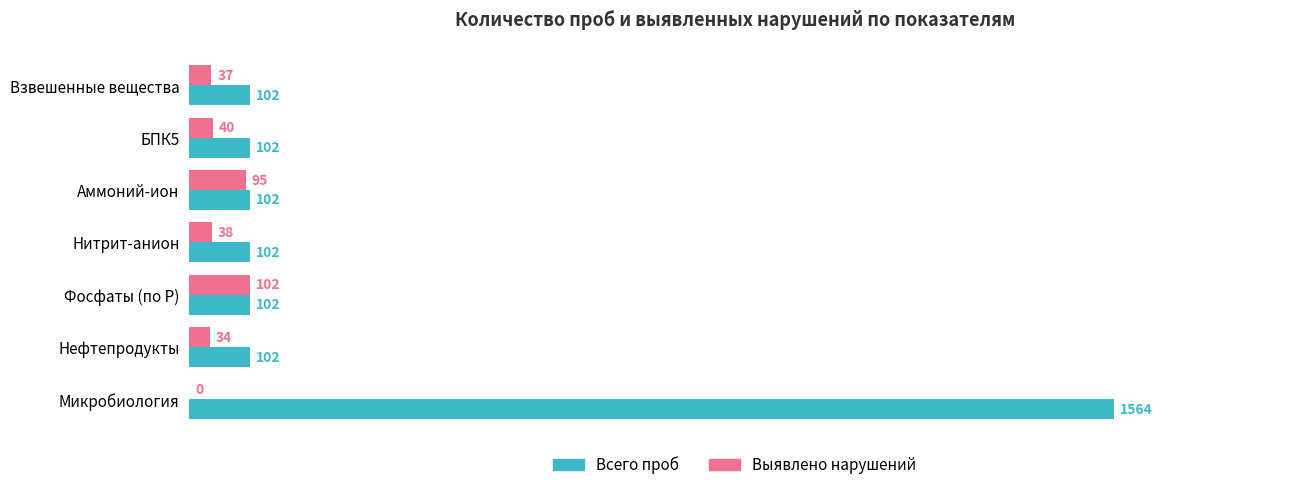

How many values in the Всего проб series exceed 102?

1